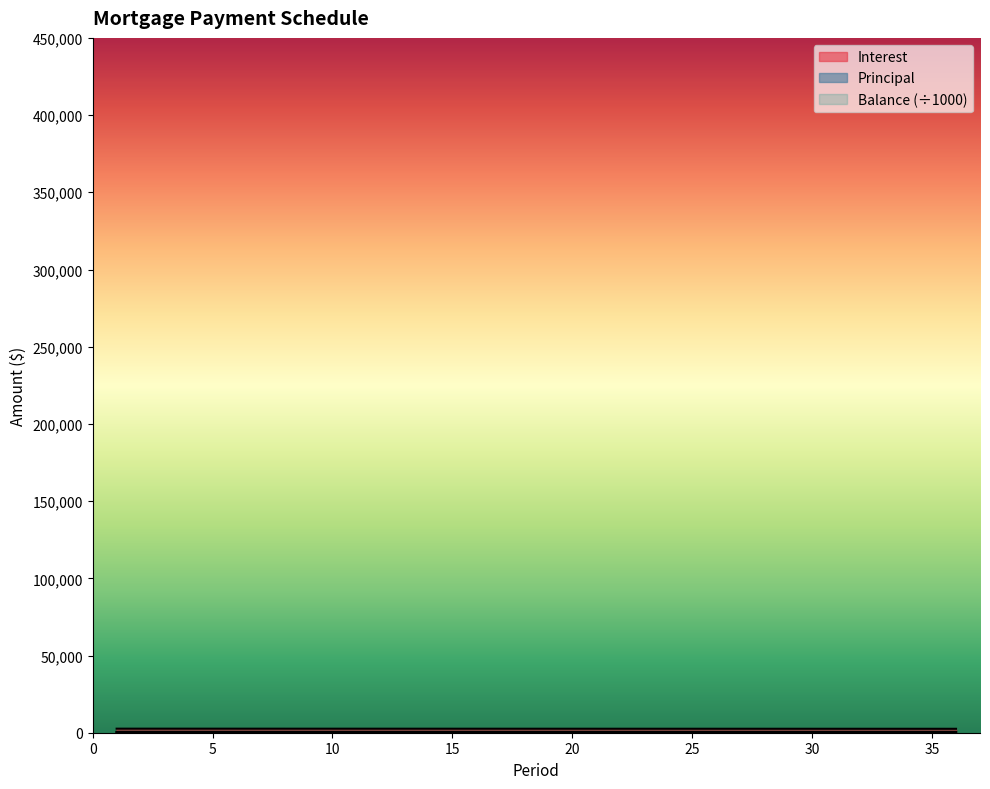

At how many categories does at least one series exceed 2117?

36